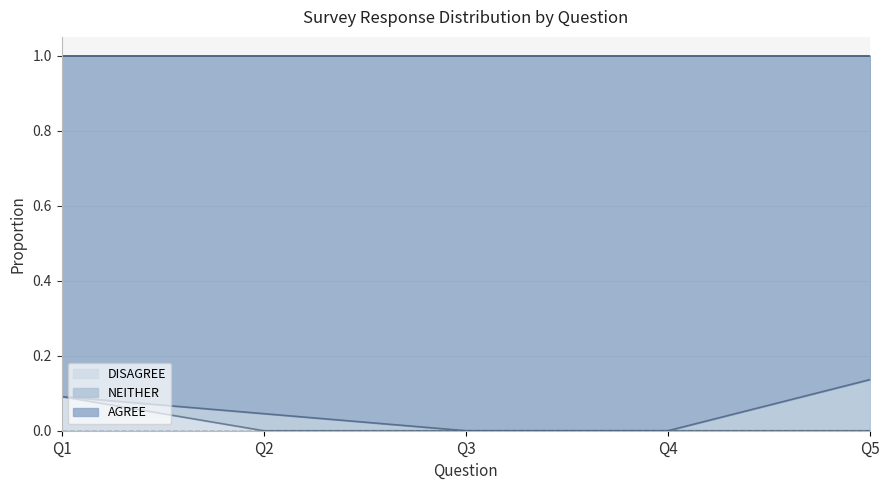

Is the value of AGREE at Q5 greater than the value of DISAGREE at Q1?

Yes